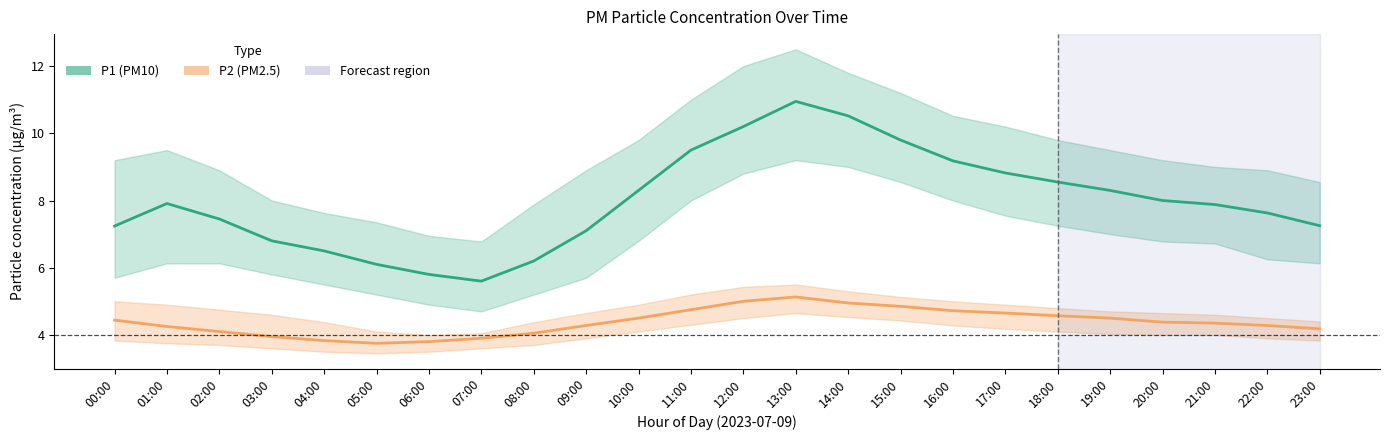

What is the average value of the P1 series?

8.0